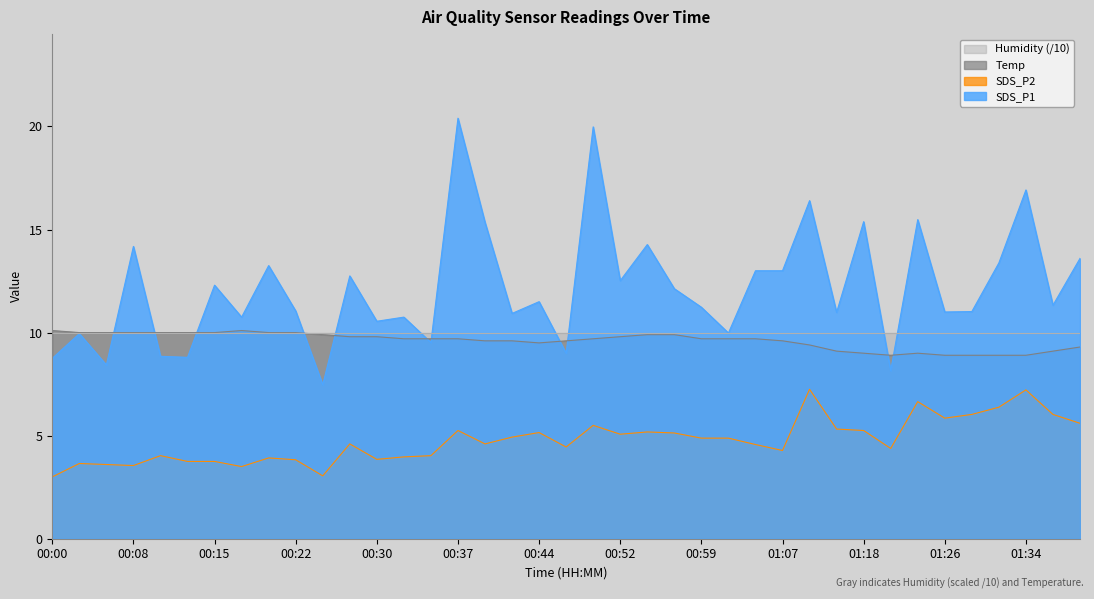

What is the sum of all SDS_P1 values?

474.3